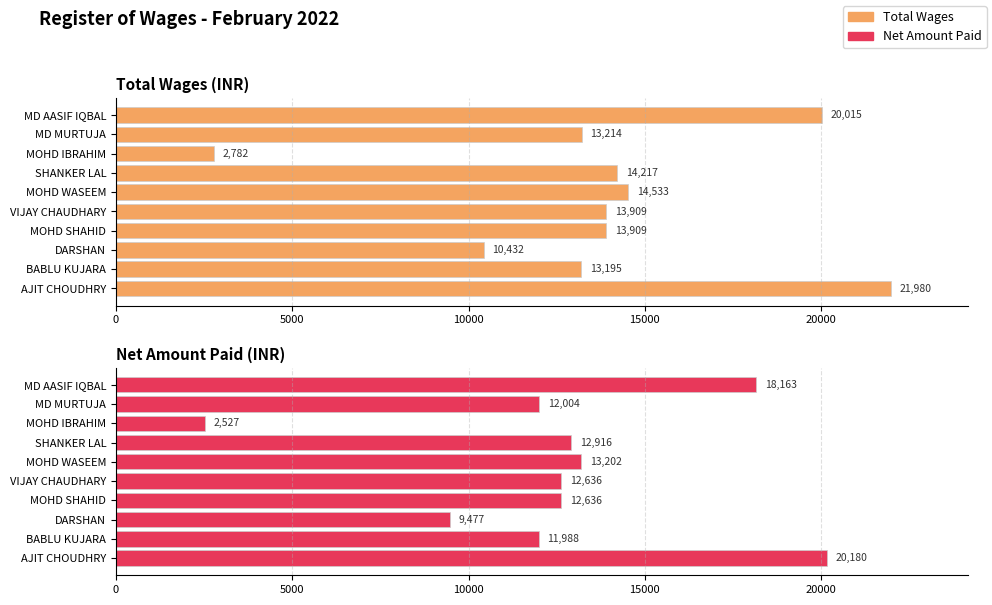

What is the difference between the maximum and second lowest values in the Total Wages series?

11548